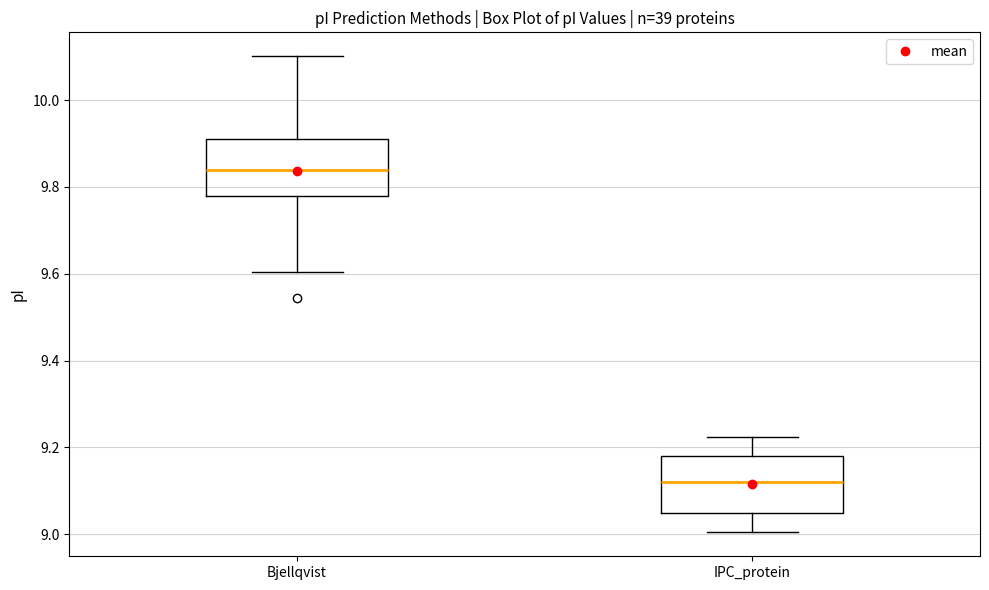

Where is the lower edge of the box for Bjellqvist on the y-axis? The values are not printed on the chart, so give them approximately, as read against the axis.

9.78